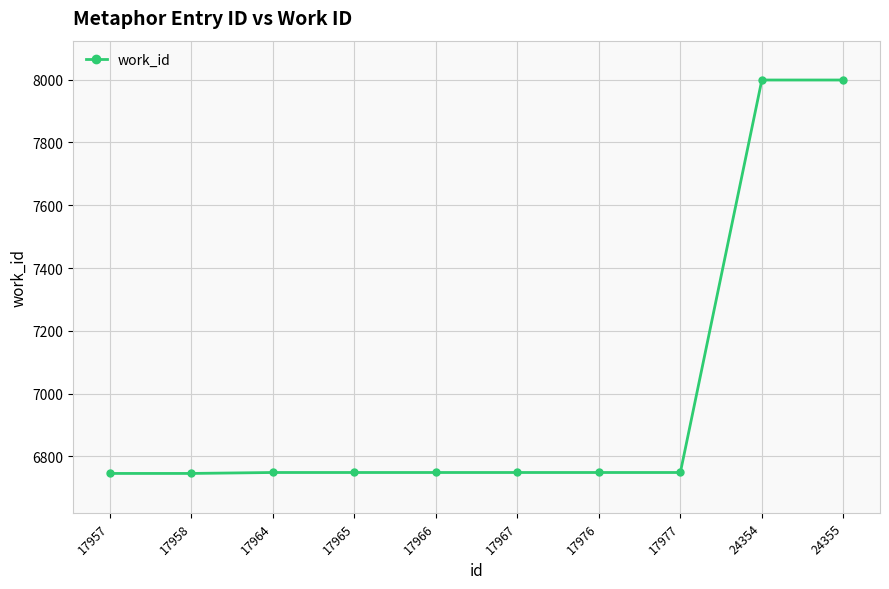

What is the sum of all values?

69984